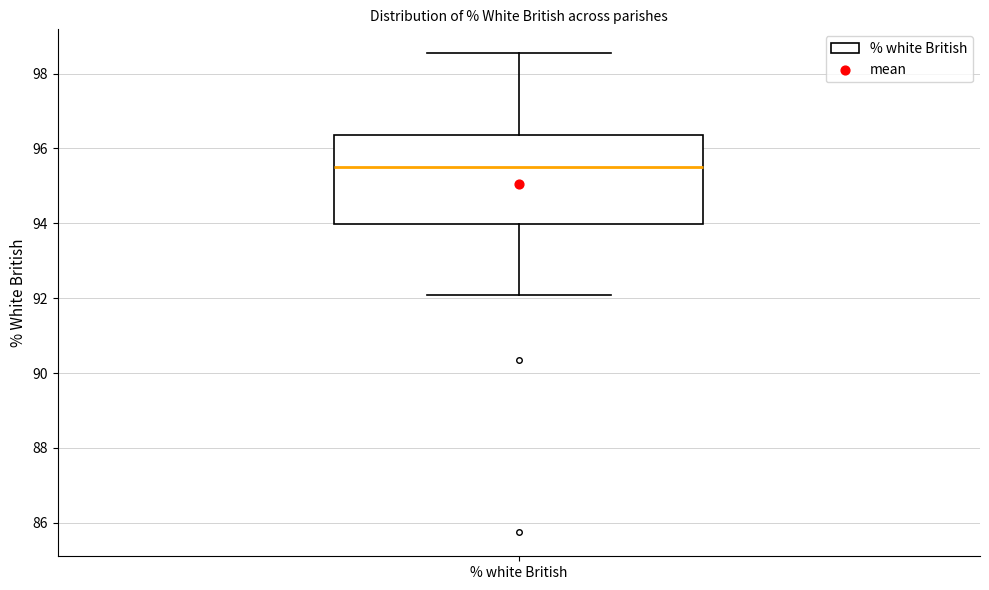

Read this box plot against the y-axis: the position of the median line, the range covered by the box, and the ends of both whiskers. The values are not printed on the chart, so give them approximately, as read against the axis.

median 95.6, box 94.0 to 96.4, whiskers 92.0 to 98.6